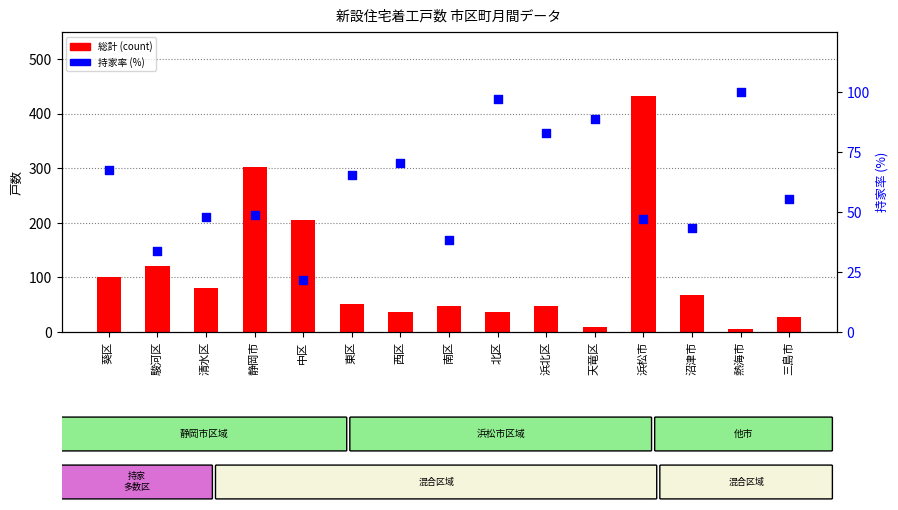

At how many categories does at least one series exceed 136?

3